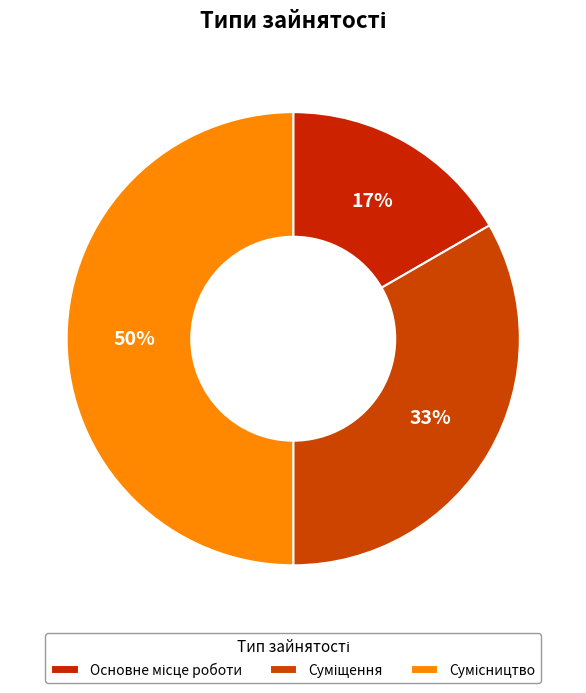

What is the change in value from Суміщення to Сумісництво?

+1